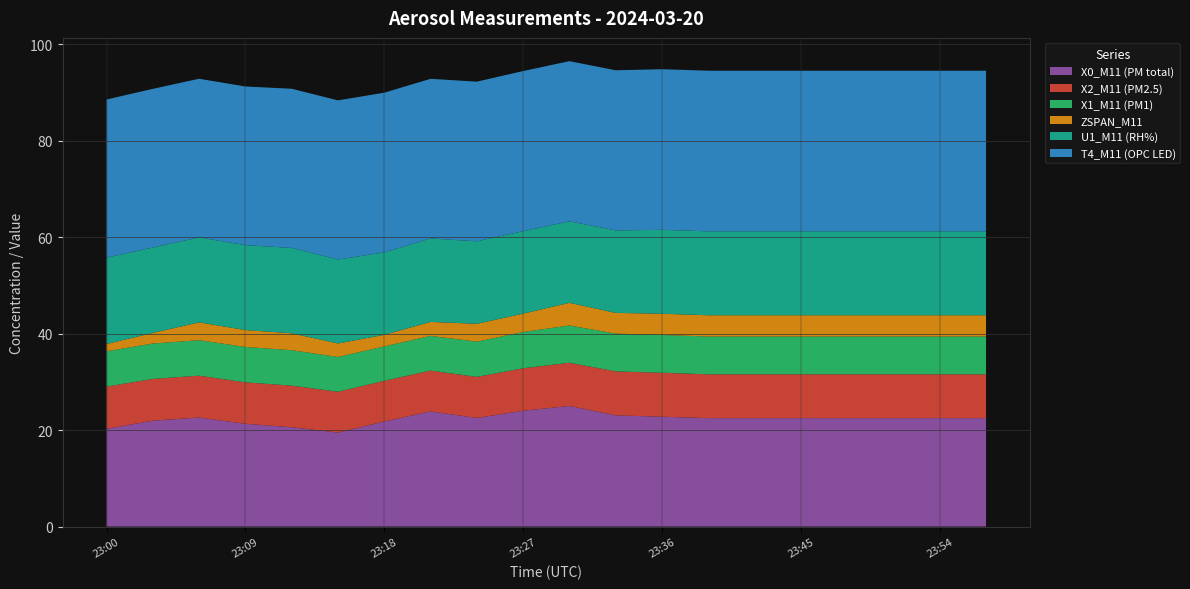

Reading left to right, what are all the values shown in this chart?

X0_M11 (PM total): 20.3	22.0	22.6	21.3	20.6	19.5	21.8	23.9	22.5	24.0	25.0	23.1	22.8	22.5	22.5	22.5	22.5	22.5	22.5	22.5
X2_M11 (PM2.5): 8.8	8.7	8.7	8.6	8.6	8.5	8.4	8.5	8.5	8.8	9.0	9.1	9.1	9.1	9.1	9.1	9.1	9.1	9.1	9.1
X1_M11 (PM1): 7.3	7.3	7.4	7.3	7.3	7.2	7.1	7.2	7.3	7.5	7.7	7.8	7.8	7.8	7.8	7.8	7.8	7.8	7.8	7.8
ZSPAN_M11: 1.5	2.2	3.7	3.5	3.5	2.8	2.4	2.9	3.7	3.8	4.7	4.3	4.4	4.4	4.4	4.4	4.4	4.4	4.4	4.4
U1_M11 (RH%): 17.9	17.7	17.6	17.6	17.7	17.4	17.1	17.3	17.1	17.1	16.9	17.1	17.4	17.4	17.4	17.4	17.4	17.4	17.4	17.4
T4_M11 (OPC LED): 32.8	32.9	32.9	32.9	33.0	33.0	33.1	33.1	33.1	33.2	33.2	33.2	33.3	33.3	33.3	33.3	33.3	33.3	33.3	33.3